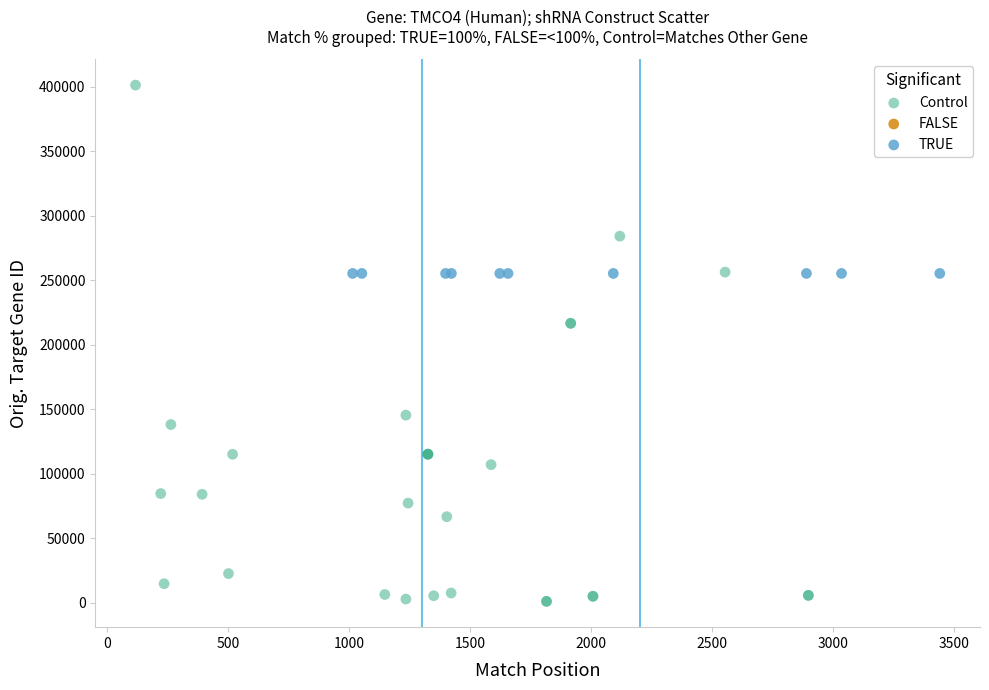

Which series contains the highest Y value?

Control